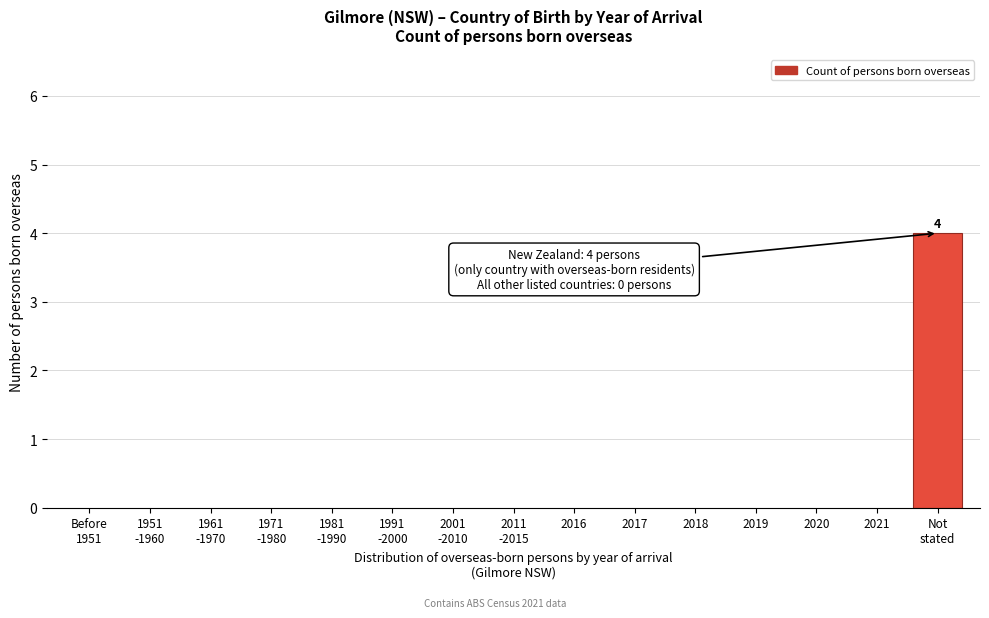

What is the maximum value shown in the chart?

4